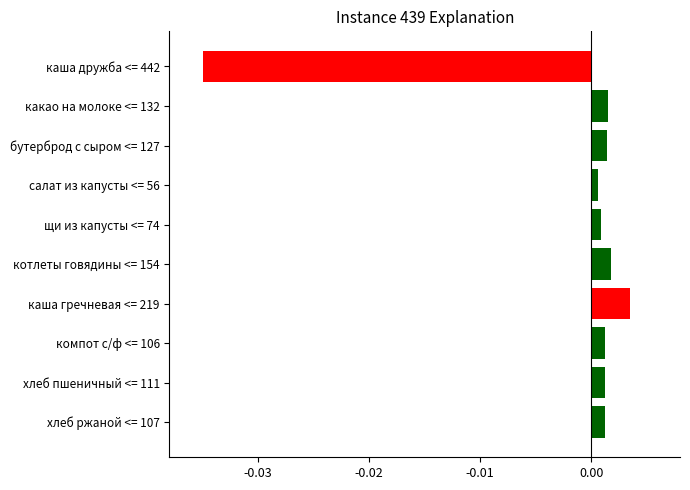

What is the label of the 3rd bar from the top?

бутерброд с сыром <= 127